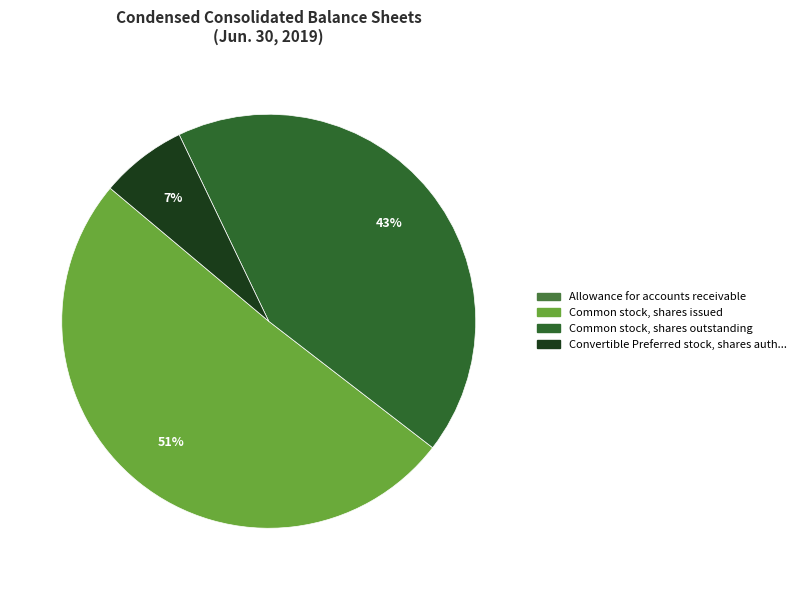

Count the number of slices in the pie.

4